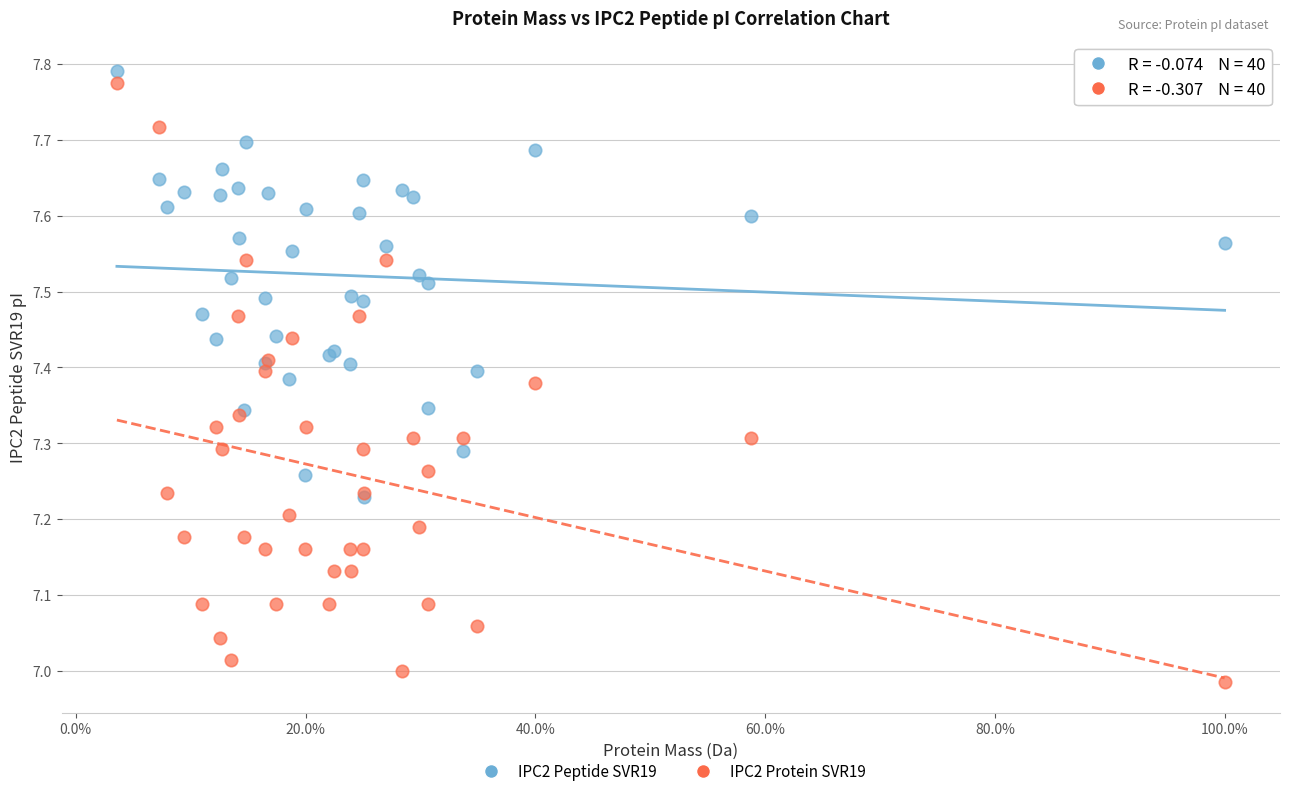

Which series contains the lowest Y value?

IPC2 Protein SVR19